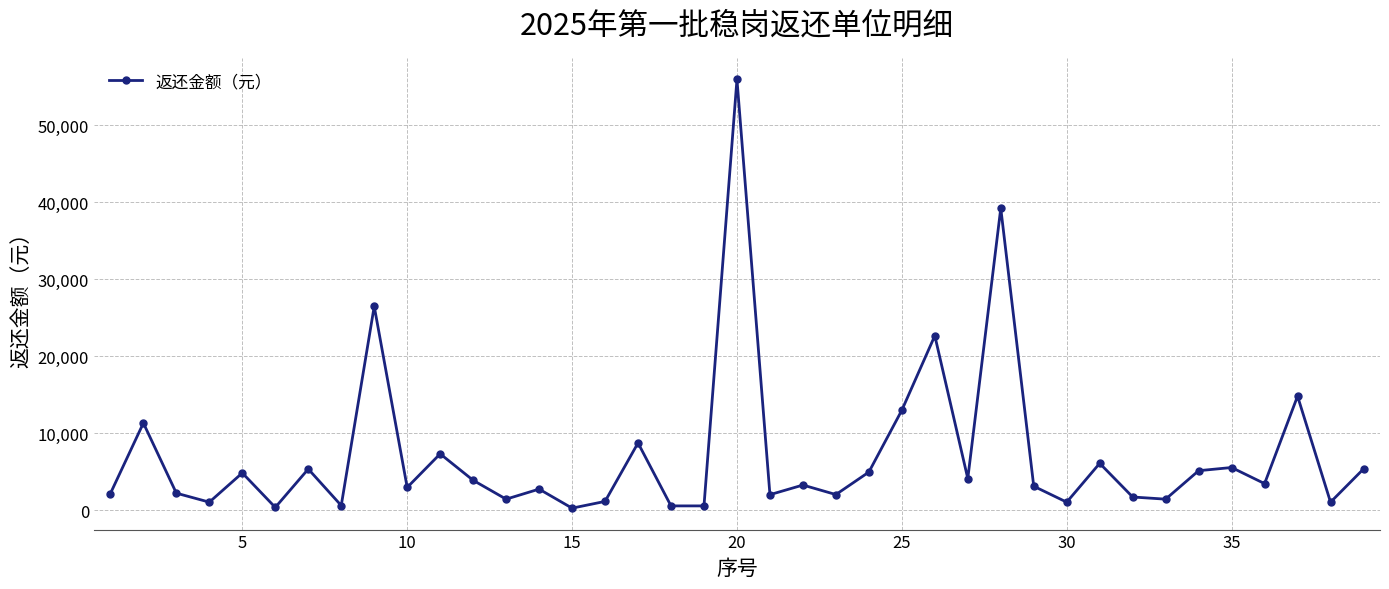

What is the value of the 12th point from the left?

3909.2